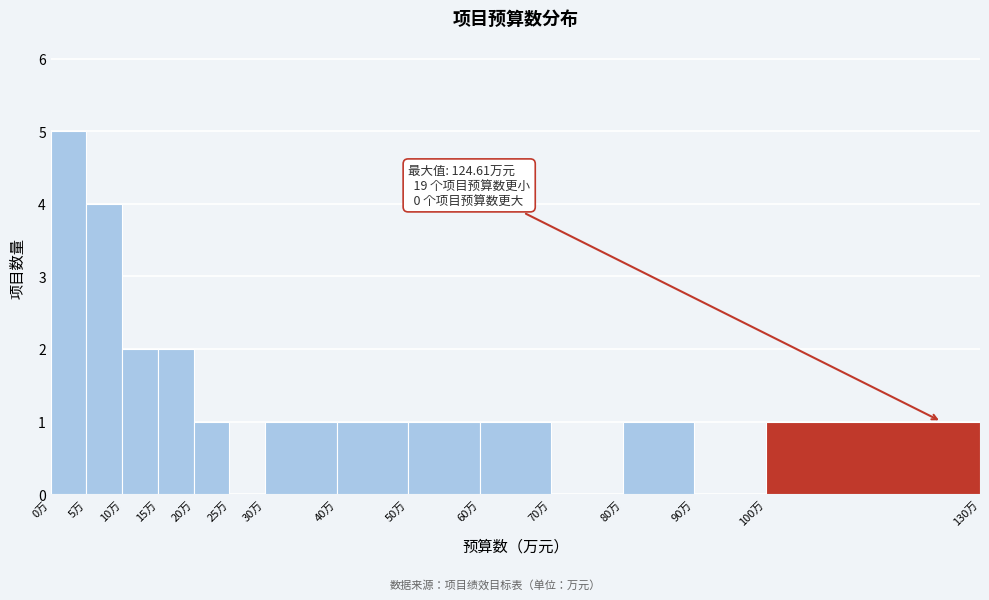

Over which range of the x-axis is the bar tallest?

0 to 5